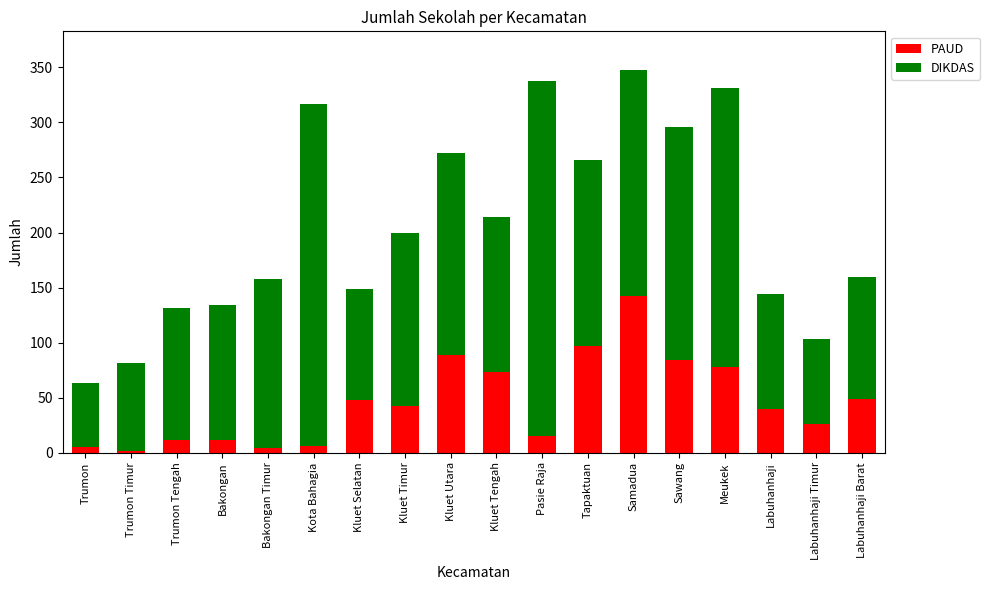

What is the sum of all PAUD values?

821